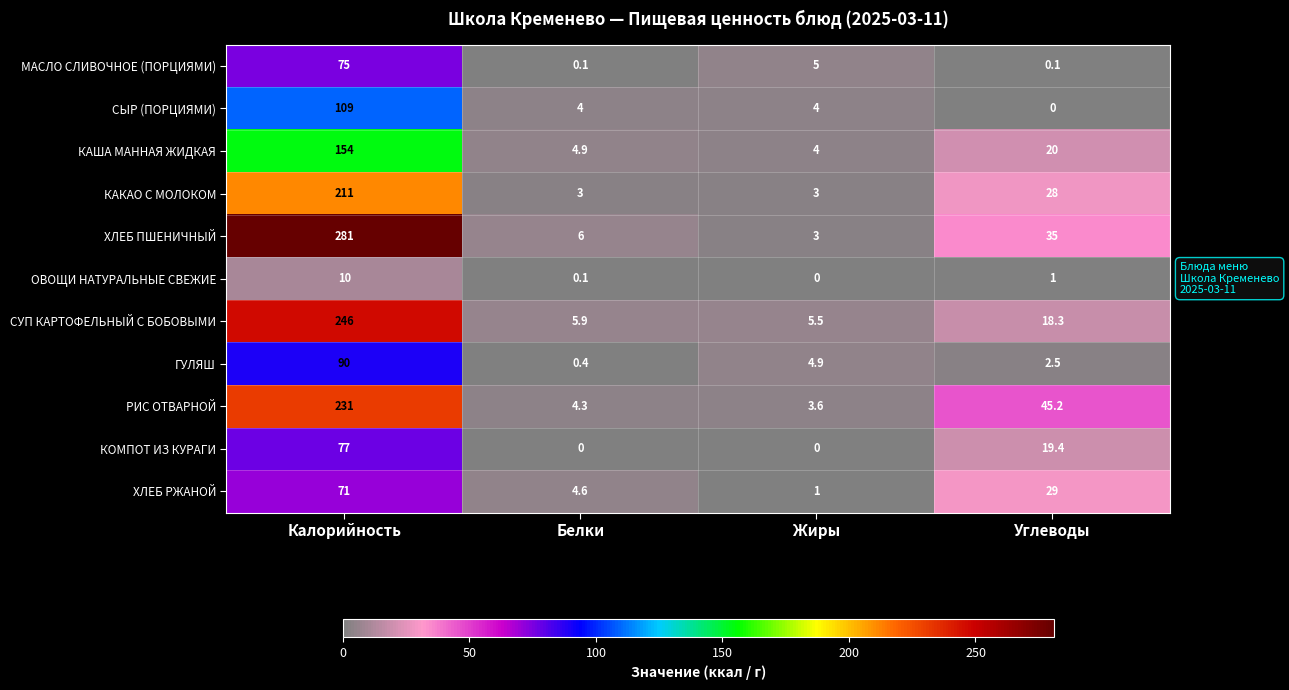

At which category is the sum across all series the highest?

Калорийность